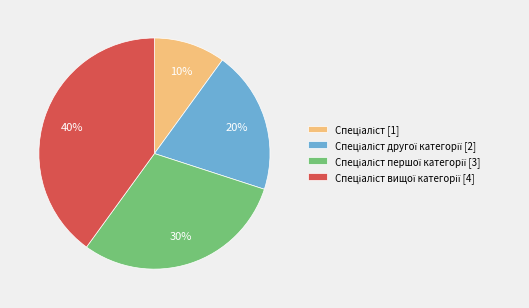

Is there any slice that represents more than half of the pie?

No